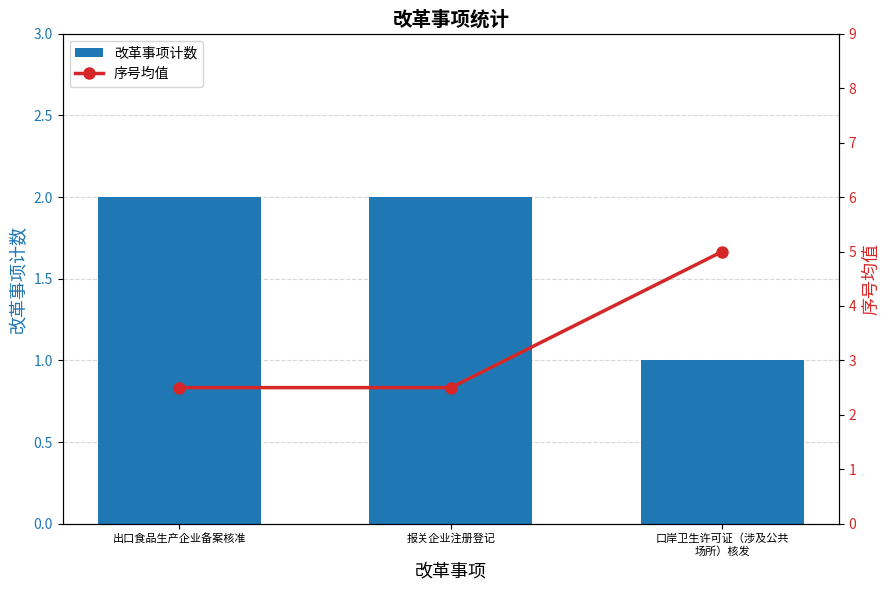

Count the 改革事项计数 values in the range 1 to 2.

3